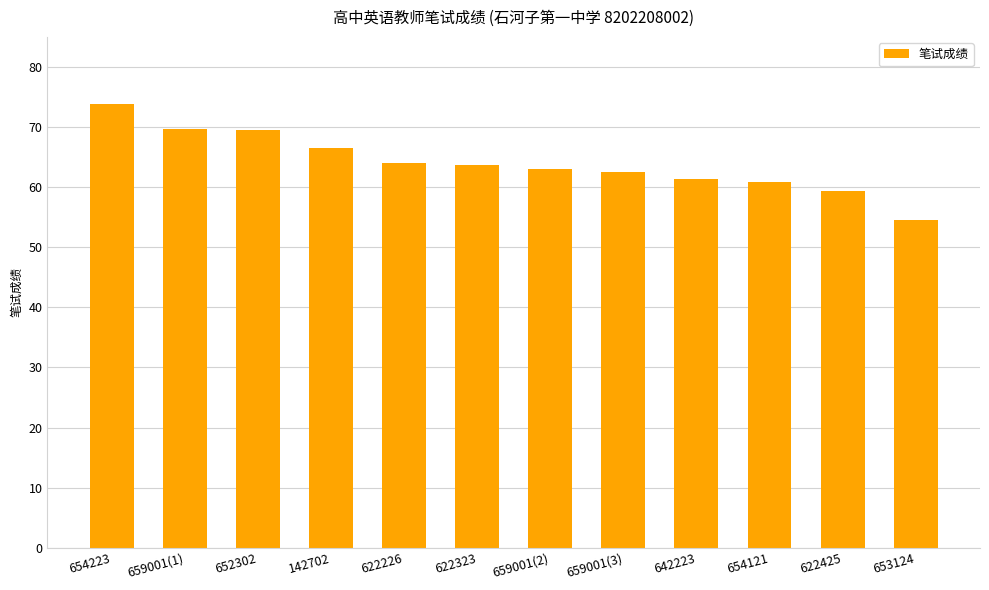

At which category does the chart reach its minimum across all series?

653124